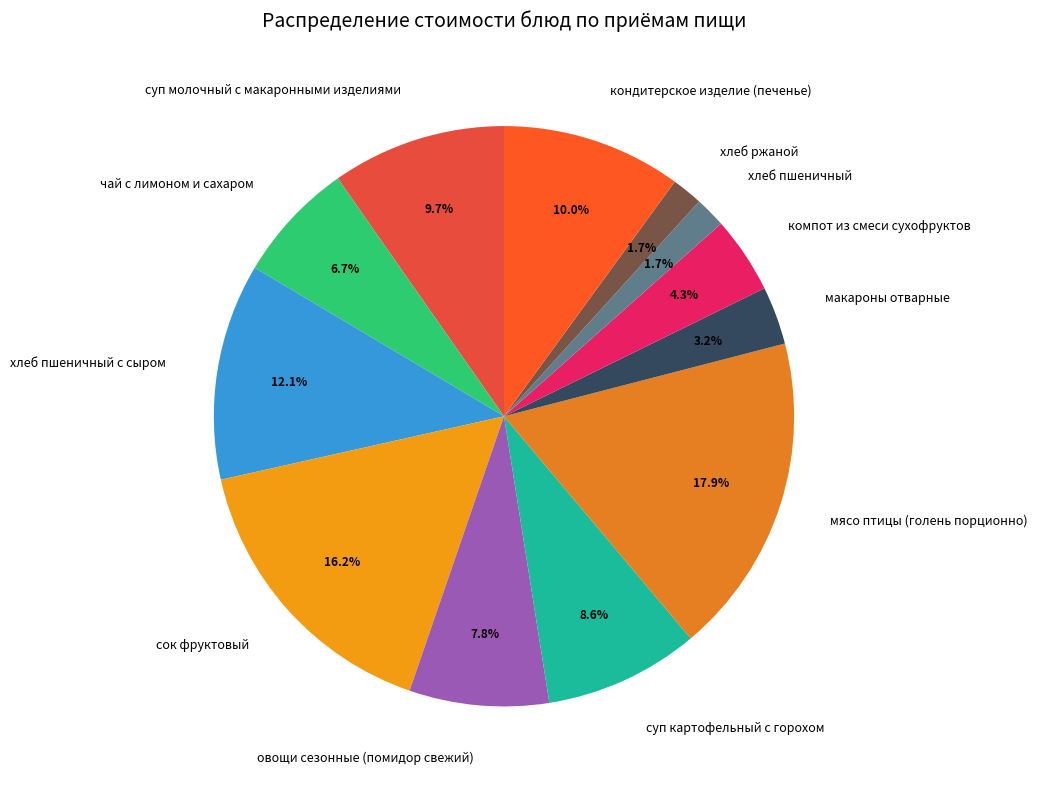

Which has a higher value, суп картофельный с горохом or компот из смеси сухофруктов?

суп картофельный с горохом